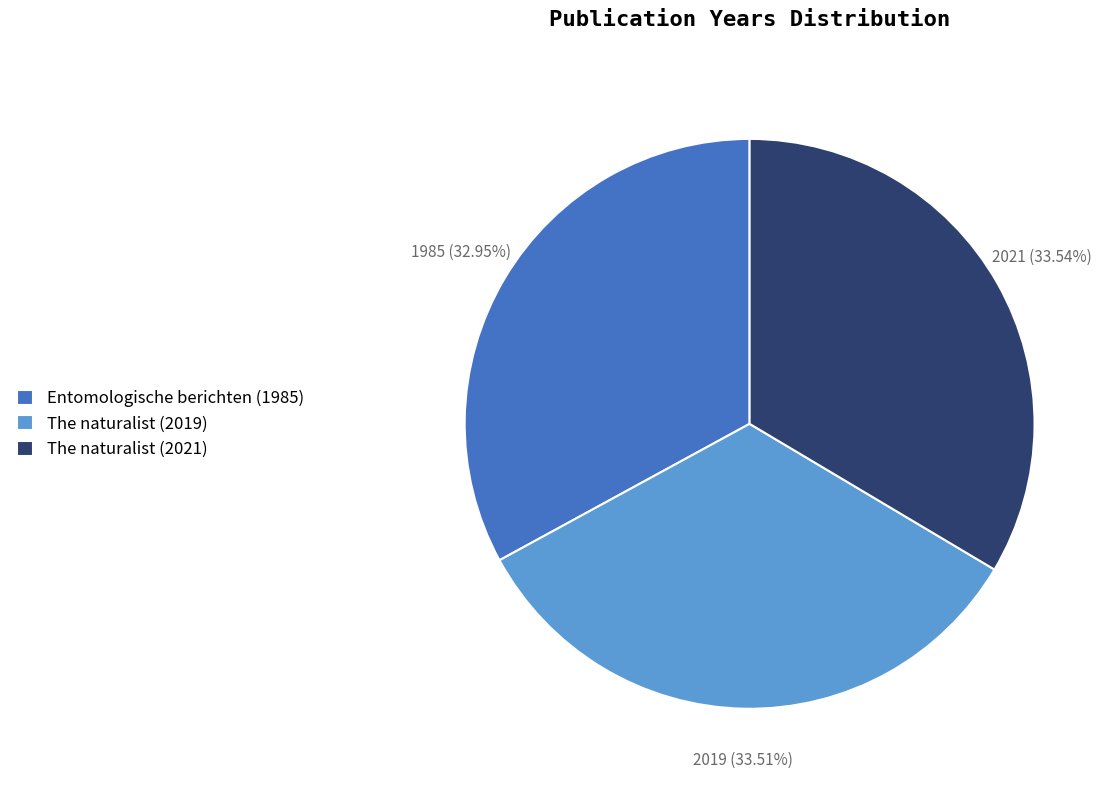

To the nearest percent, what percentage of the pie is The naturalist (2021)?

34%